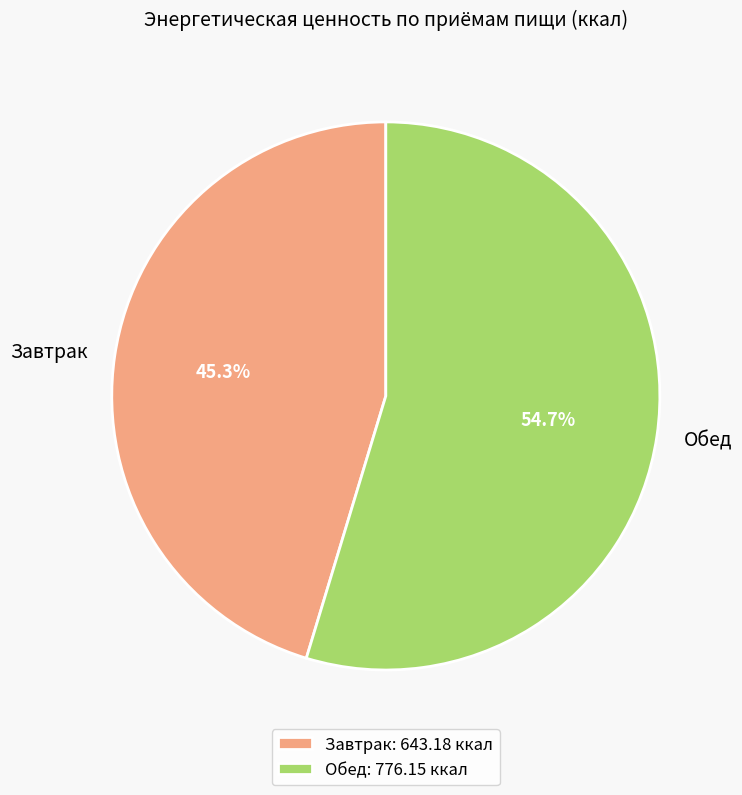

To the nearest percent, what percentage of the pie is Завтрак?

45%